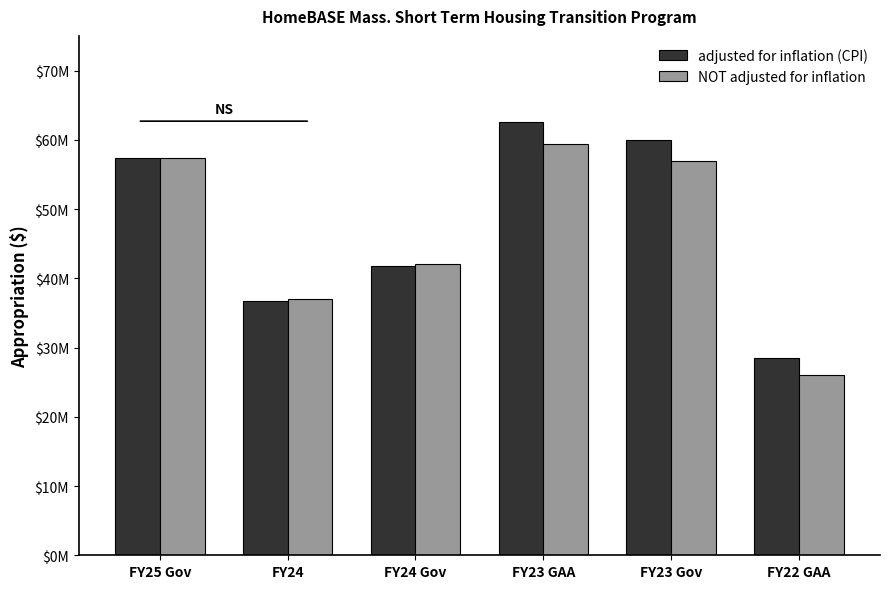

List the series in order of their overall mean, highest first.

adjusted for inflation (CPI), NOT adjusted for inflation